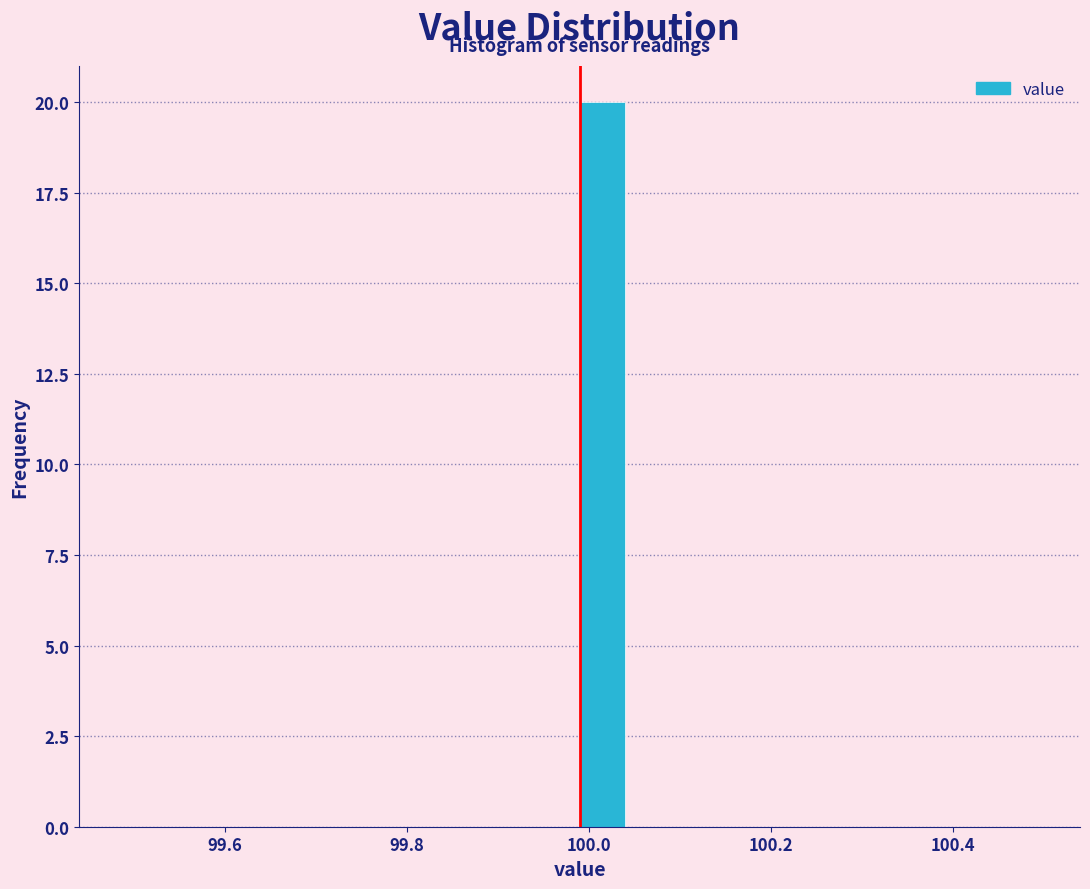

Read against the x-axis, roughly where is the centre of the tallest bar?

100.02